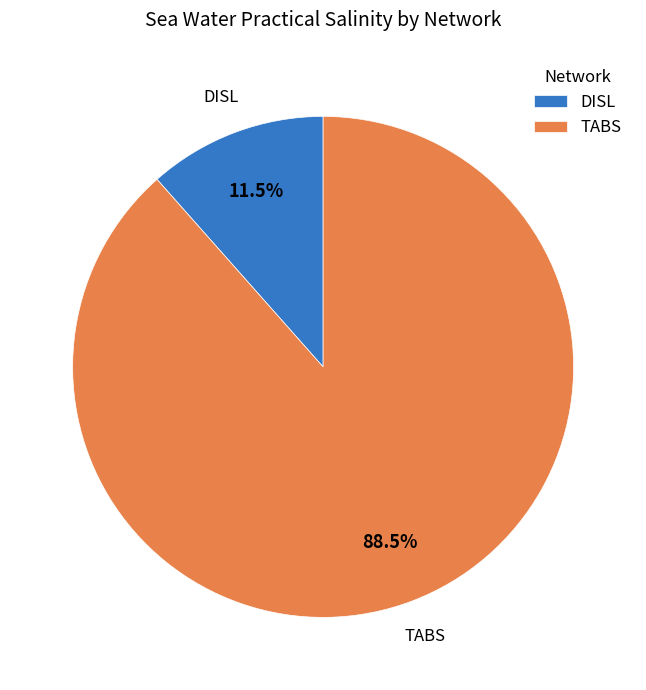

Which slice is the largest?

TABS